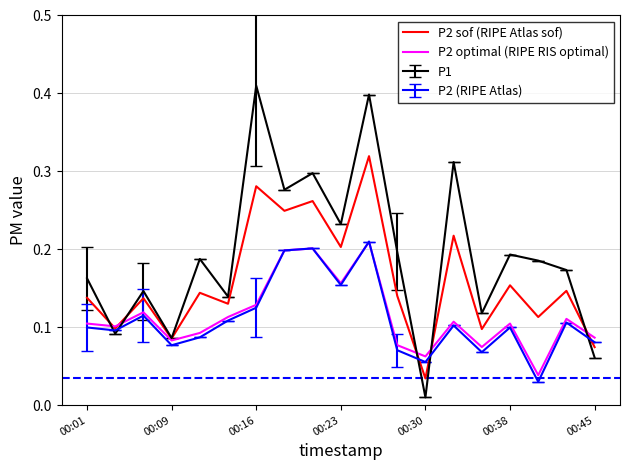

Which series has the largest range (max minus min)?

P1